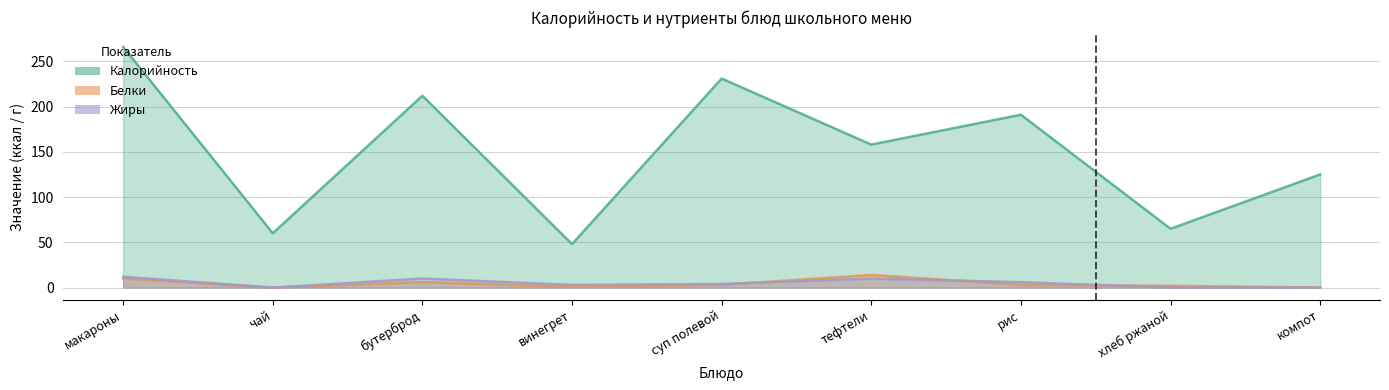

The Жиры series shows 3 at винегрет. True or false?

True